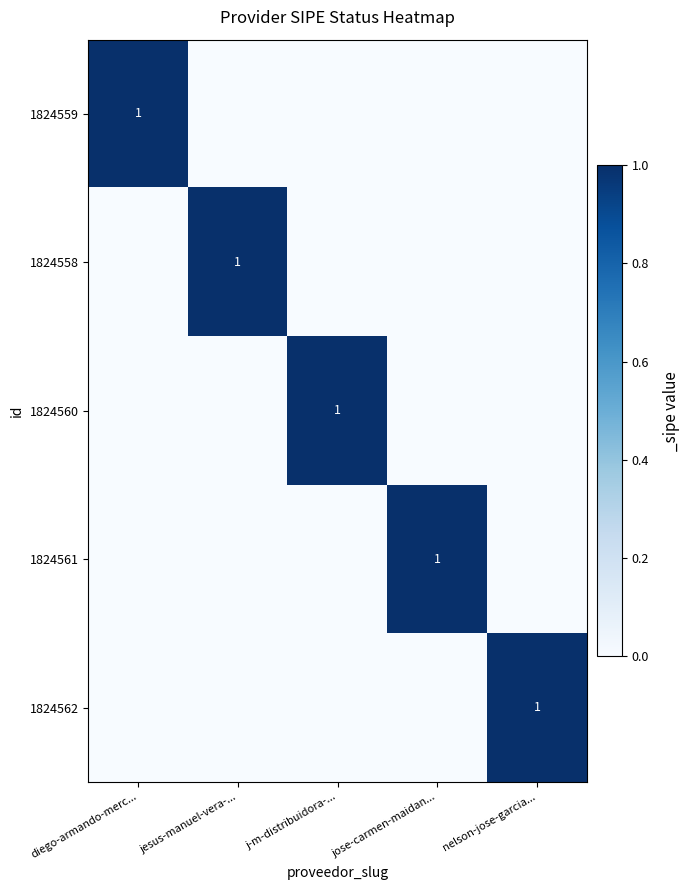

Is it true that 1824561 equals 1 at jose-carmen-maidan...?

True